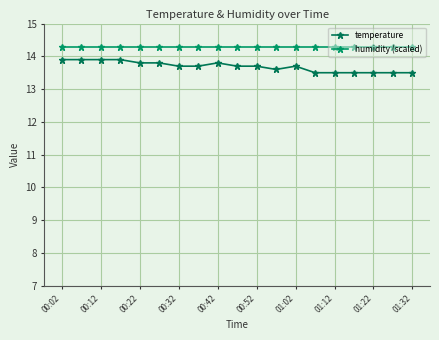

Count the number of categories in the chart.

19